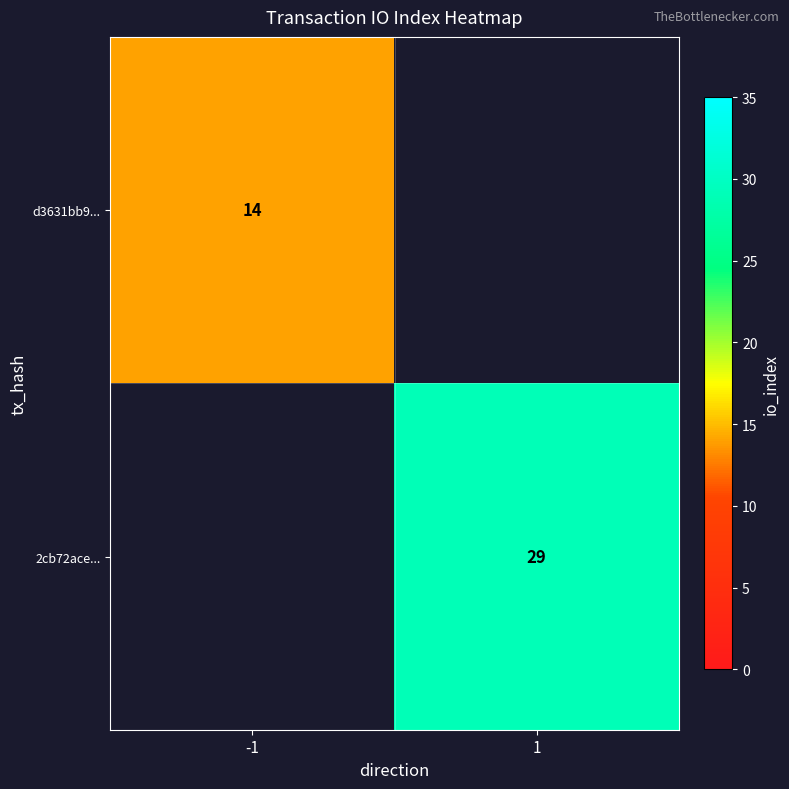

The value of d3631bb9... at -1 is 5. True or false?

False